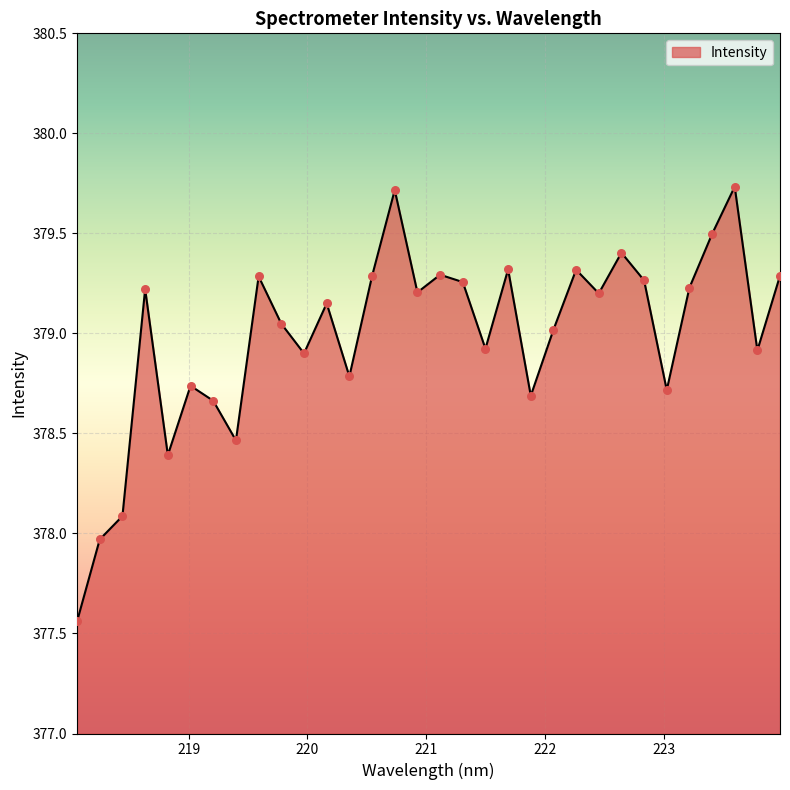

What is the maximum value shown in the chart?

379.7